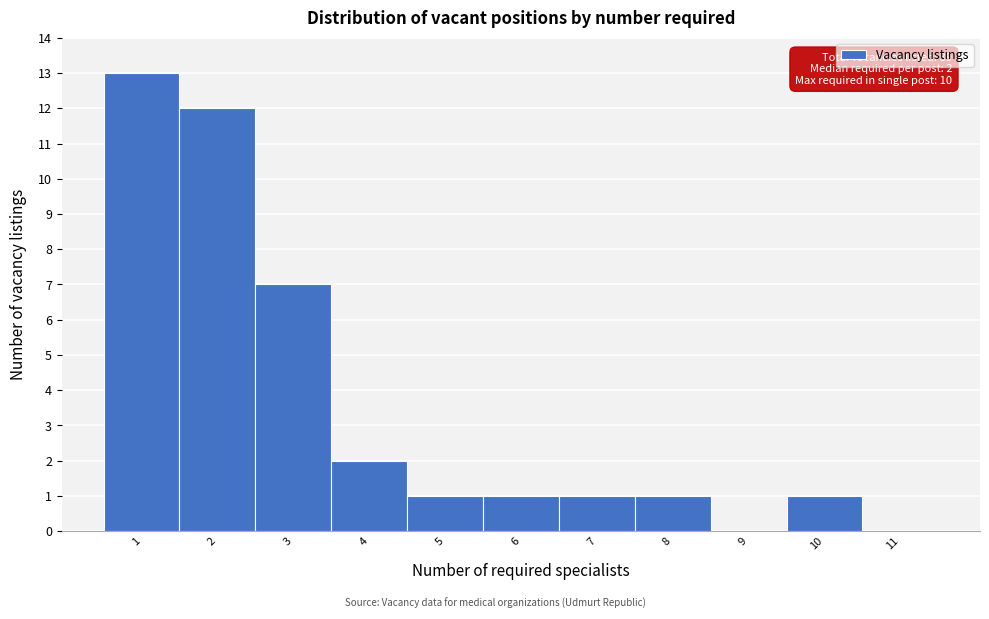

Reading right to left, what are all the values shown in this chart?

11=0	10=1	9=0	8=1	7=1	6=1	5=1	4=2	3=7	2=12	1=13